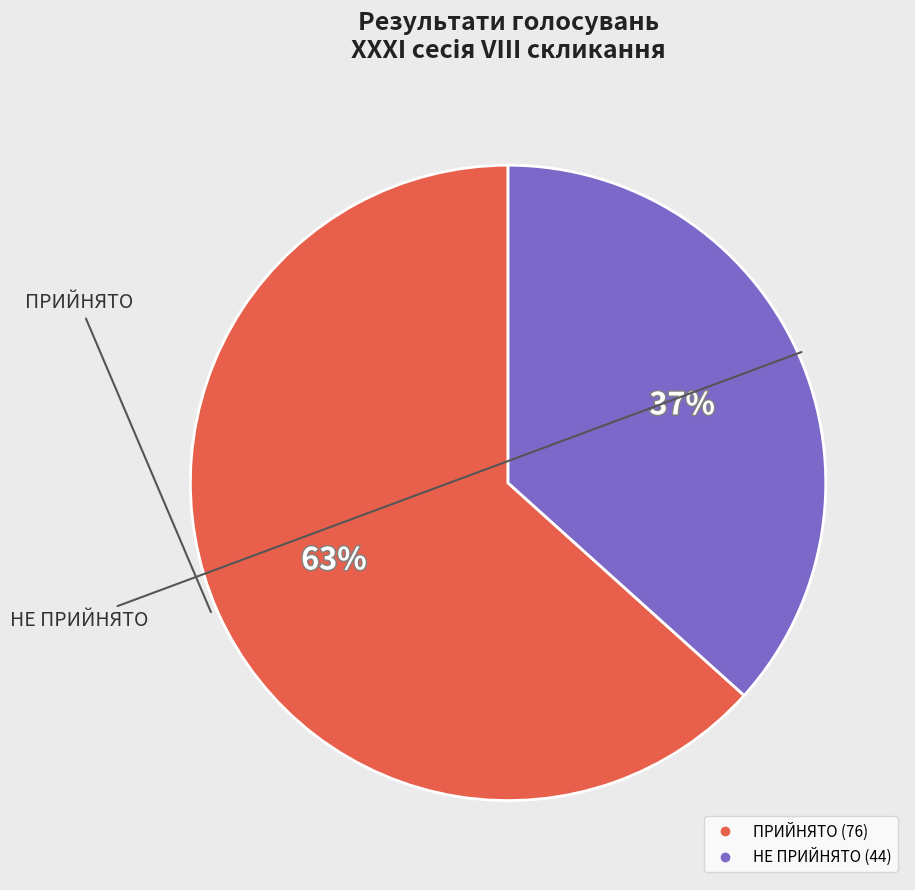

Is the sum of НЕ ПРИЙНЯТО and ПРИЙНЯТО greater than half?

Yes